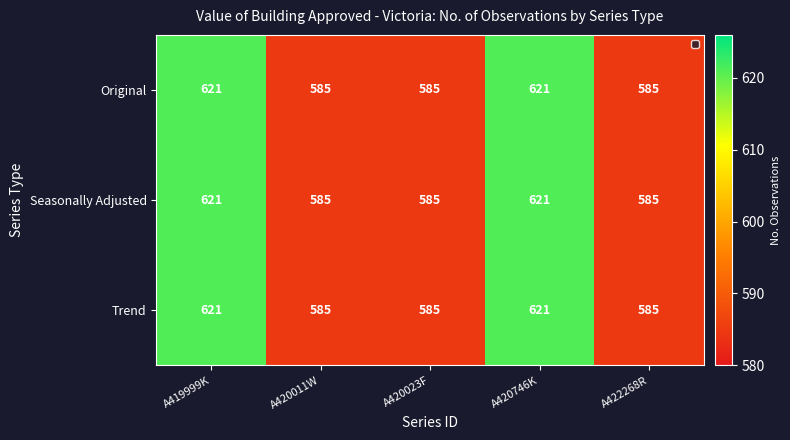

Reading left to right, list all the values displayed in this chart.

Original: 621	585	585	621	585
Seasonally Adjusted: 621	585	585	621	585
Trend: 621	585	585	621	585